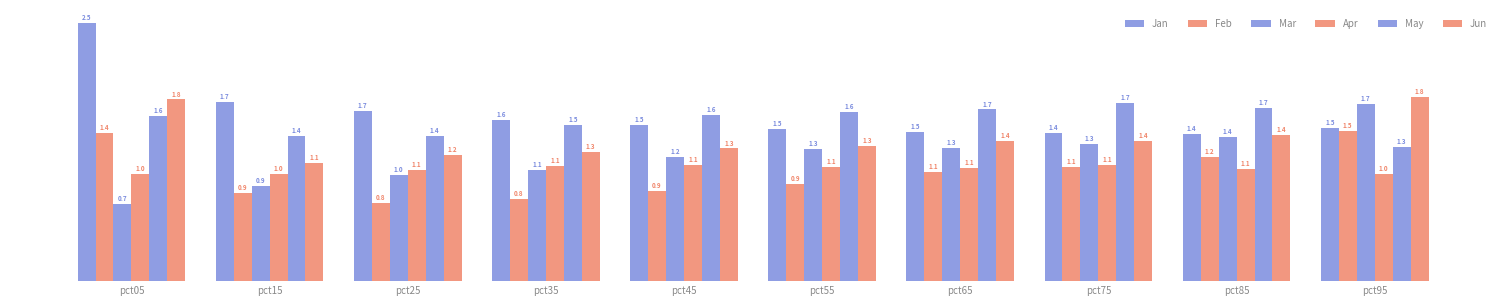

Read the Apr value at pct75.

1.1